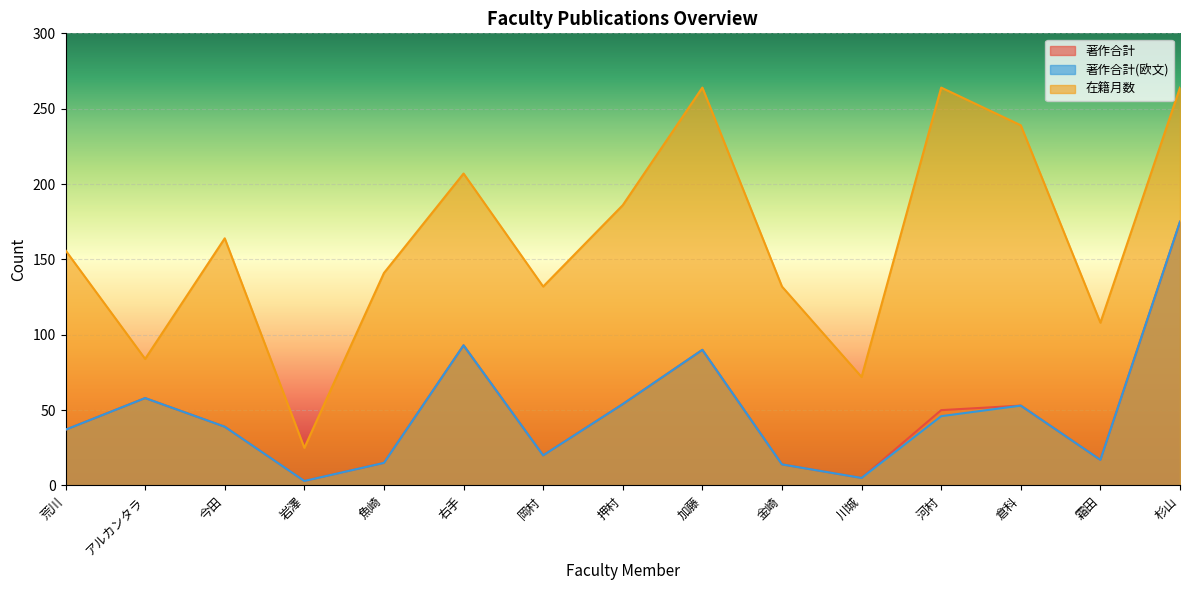

Reading left to right, transcribe all the data shown in this chart.

著作合計: 37	58	39	3	15	93	20	54	90	14	5	50	53	17	175
著作合計(欧文): 37	58	39	3	15	93	20	54	90	14	5	46	53	17	175
在籍月数: 156	84	164	25	141	207	132	186	264	132	72	264	239	108	264